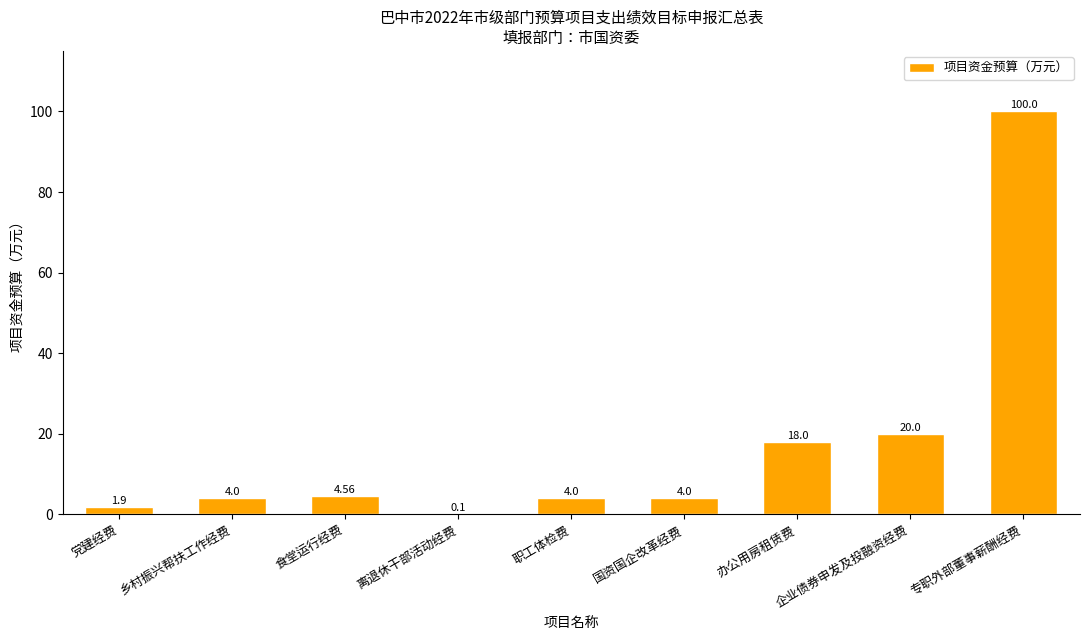

Where is the data nearest to the value 50?

企业债券申发及投融资经费